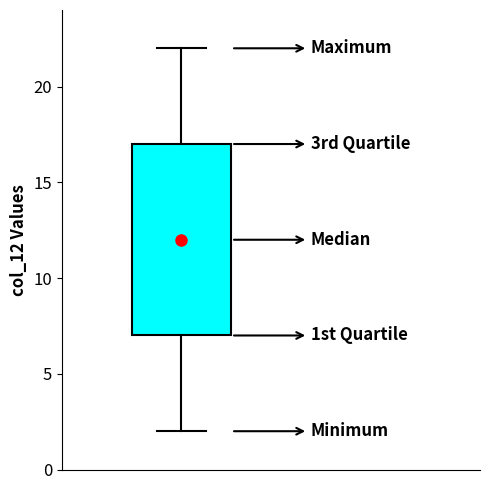

Transcribe this box plot: give where the median line is, the range the box spans, and where the two whiskers end, as read against the y-axis. The values are not printed on the chart, so give them approximately, as read against the axis.

median 12, box 7 to 17, whiskers 2 to 22